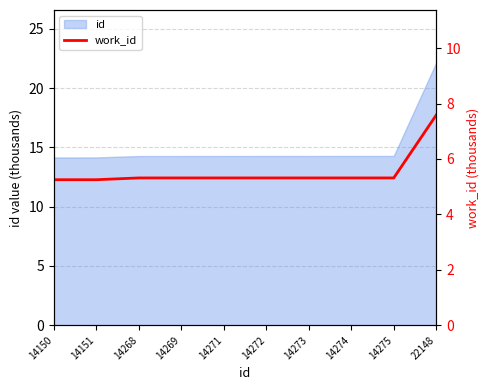

Reading left to right, list all the values displayed in this chart.

14150=5.3	14151=5.3	14268=5.3	14269=5.3	14271=5.3	14272=5.3	14273=5.3	14274=5.3	14275=5.3	22148=7.6